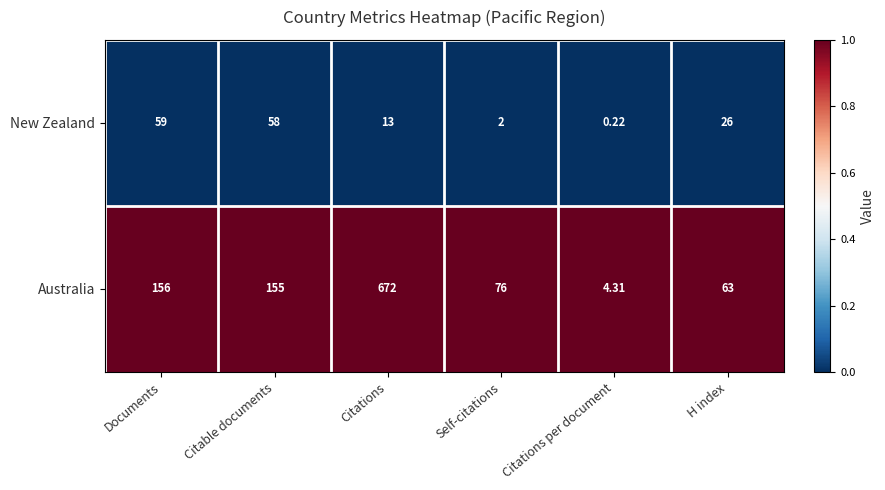

What is the greatest value displayed?

672.0